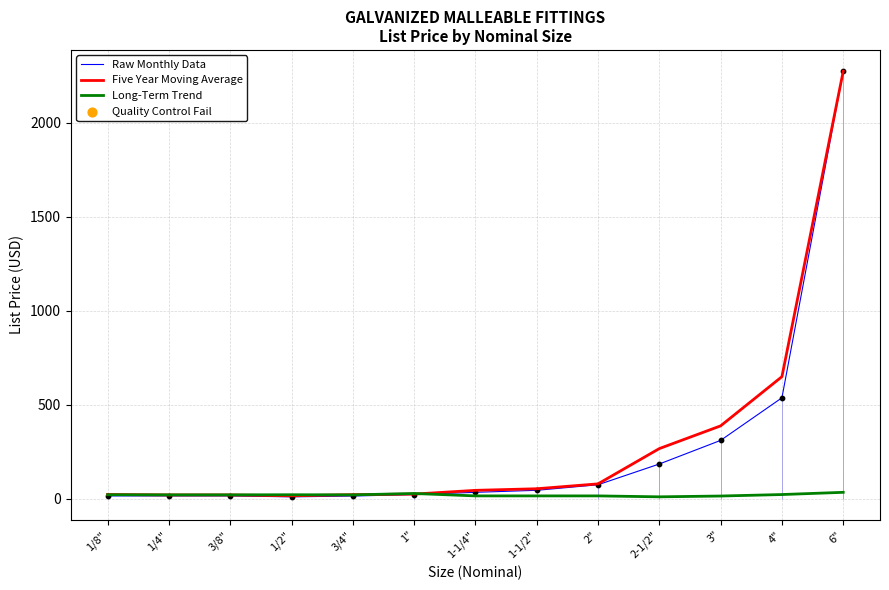

Is the value of Raw Monthly Data at 1/4" greater than the value of Five Year Moving Average at 2-1/2"?

No